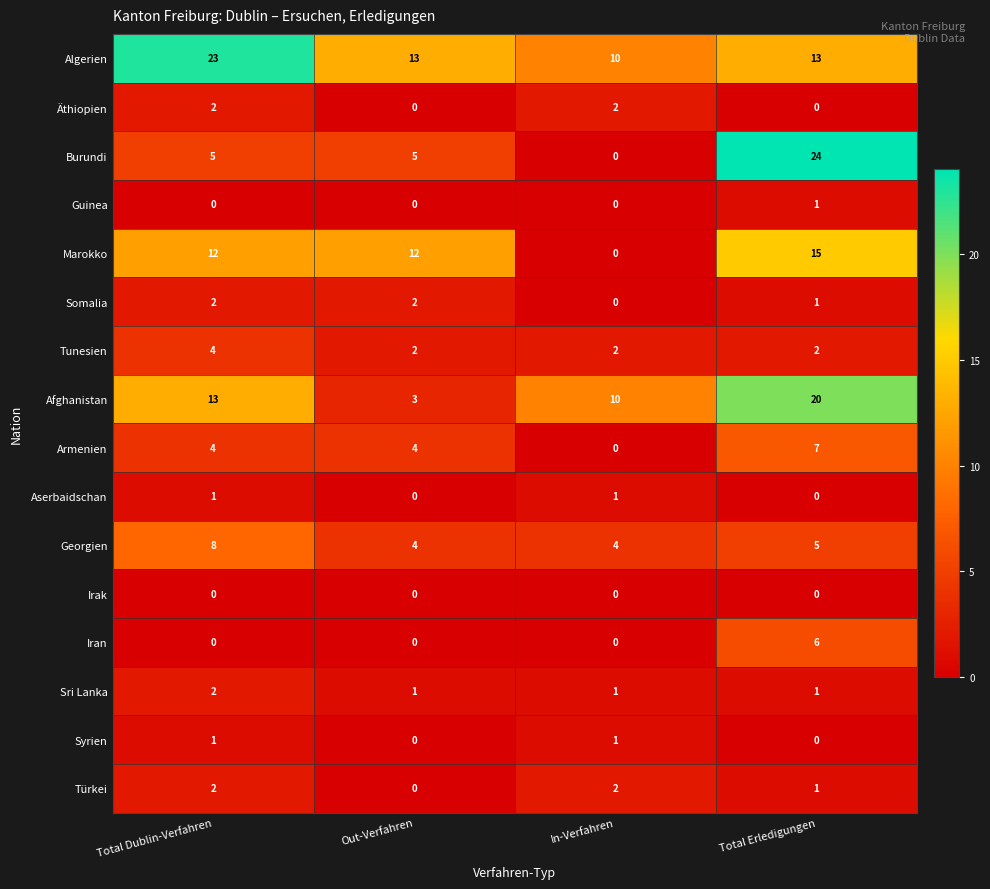

The Syrien series shows 0 at In-Verfahren. True or false?

False